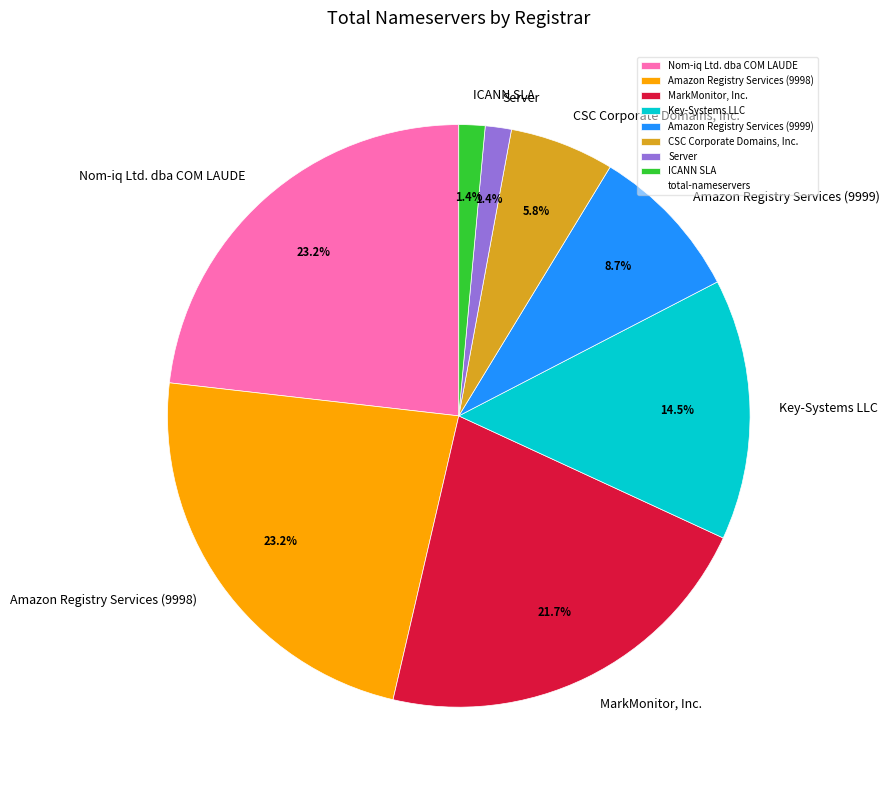

Combined, what portion of the pie is Amazon Registry Services (9998) and ICANN SLA?

24.6%